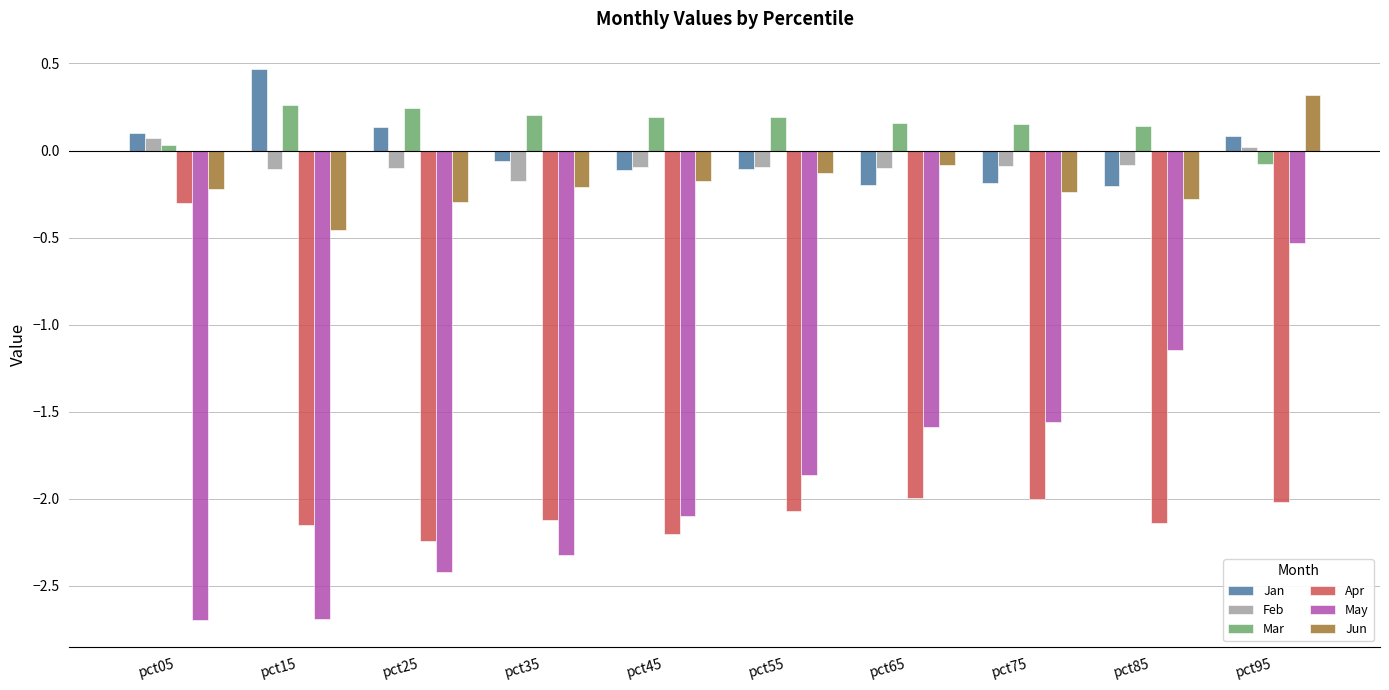

Is it true that Feb equals -0.1 at pct25?

True